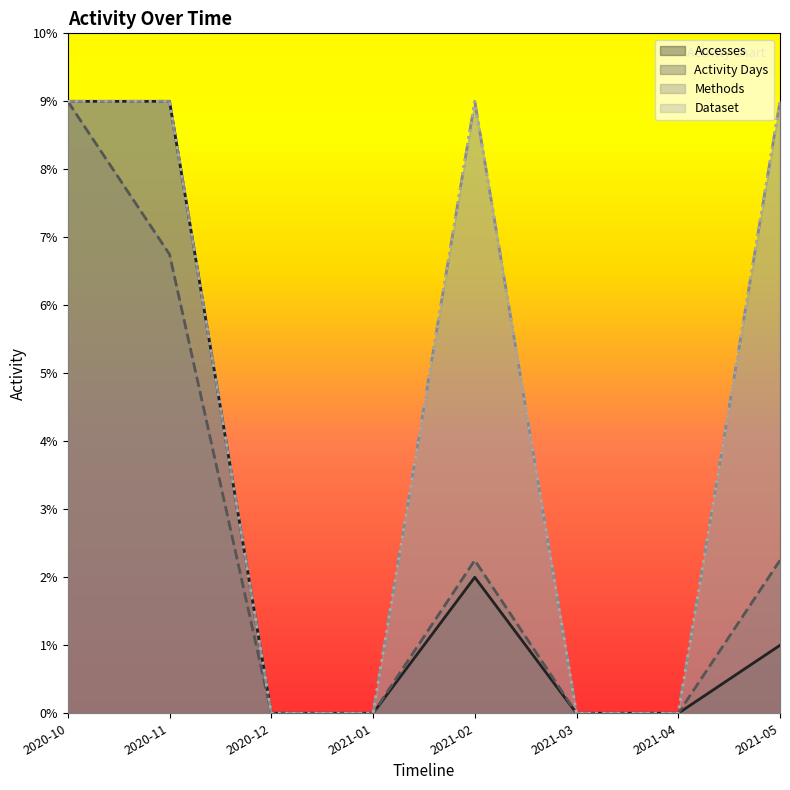

True or false: Dataset has a value of 9.0 at 2021-02.

True